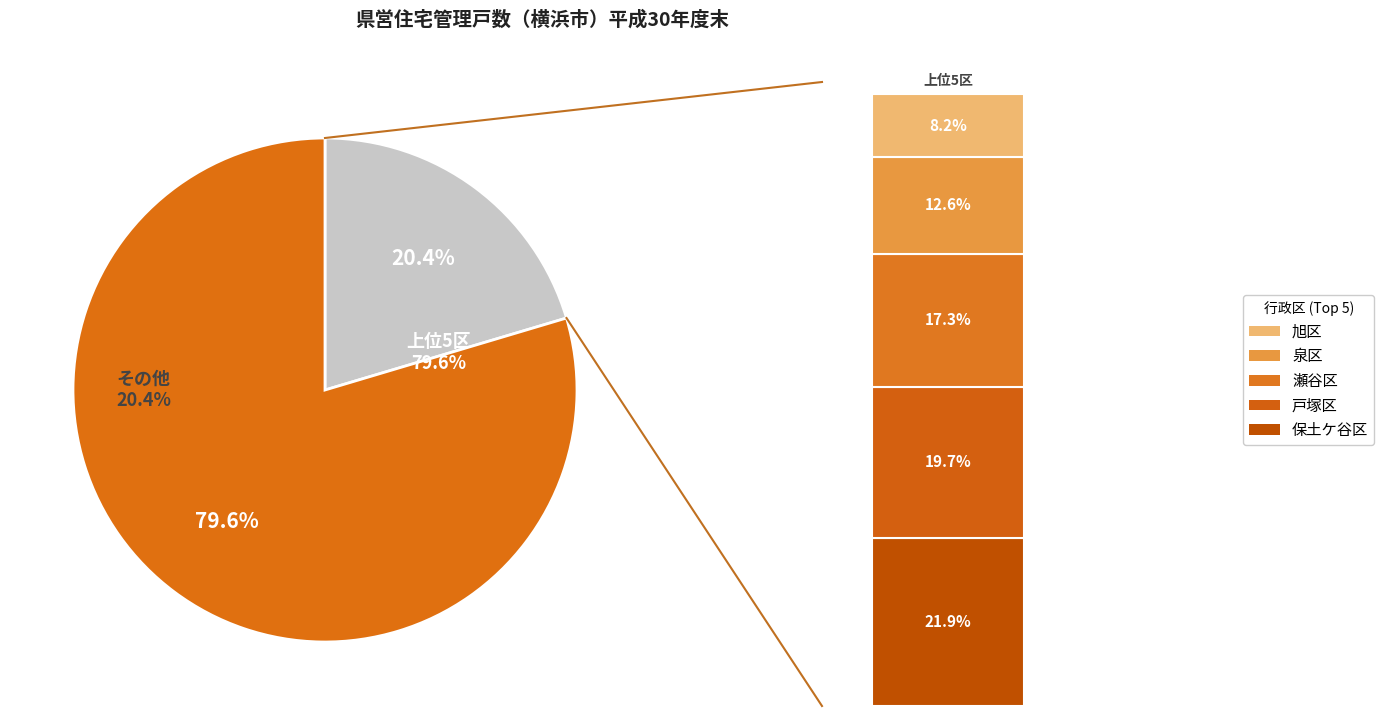

True or false: 西区 accounts for 11% of the total.

False